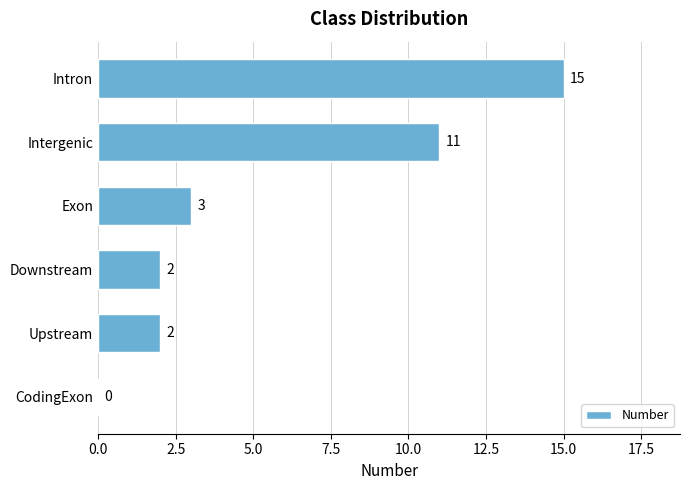

What is the sum of all values?

33